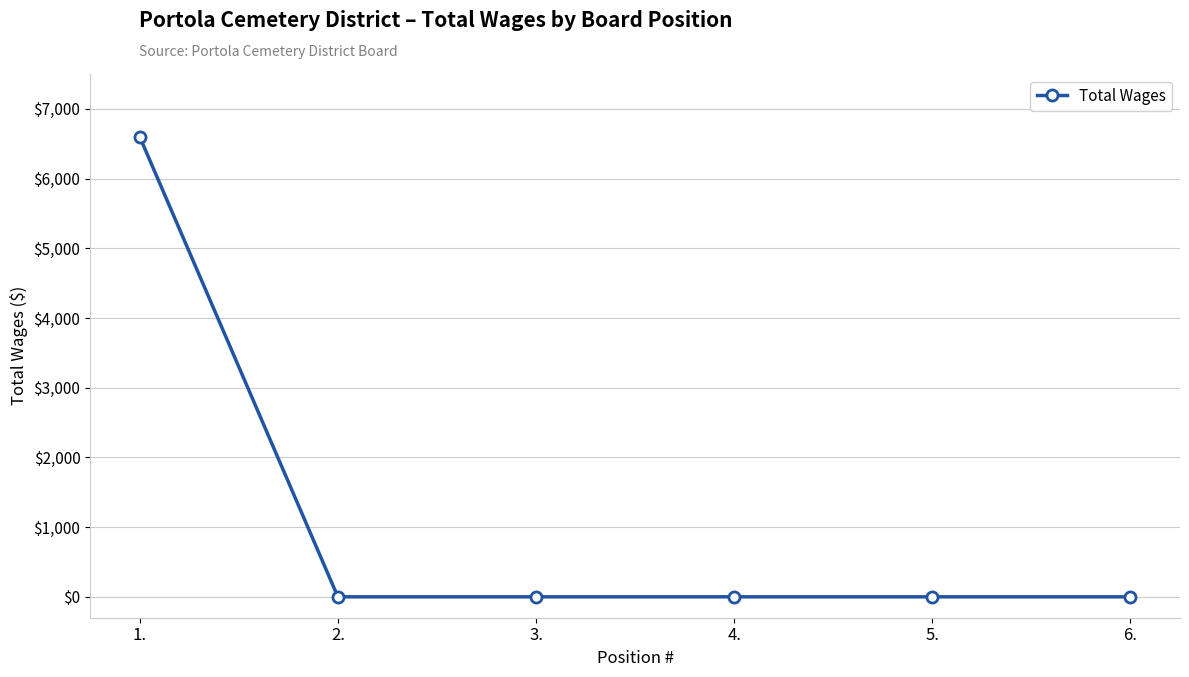

What is the difference between the maximum and second lowest values?

6600